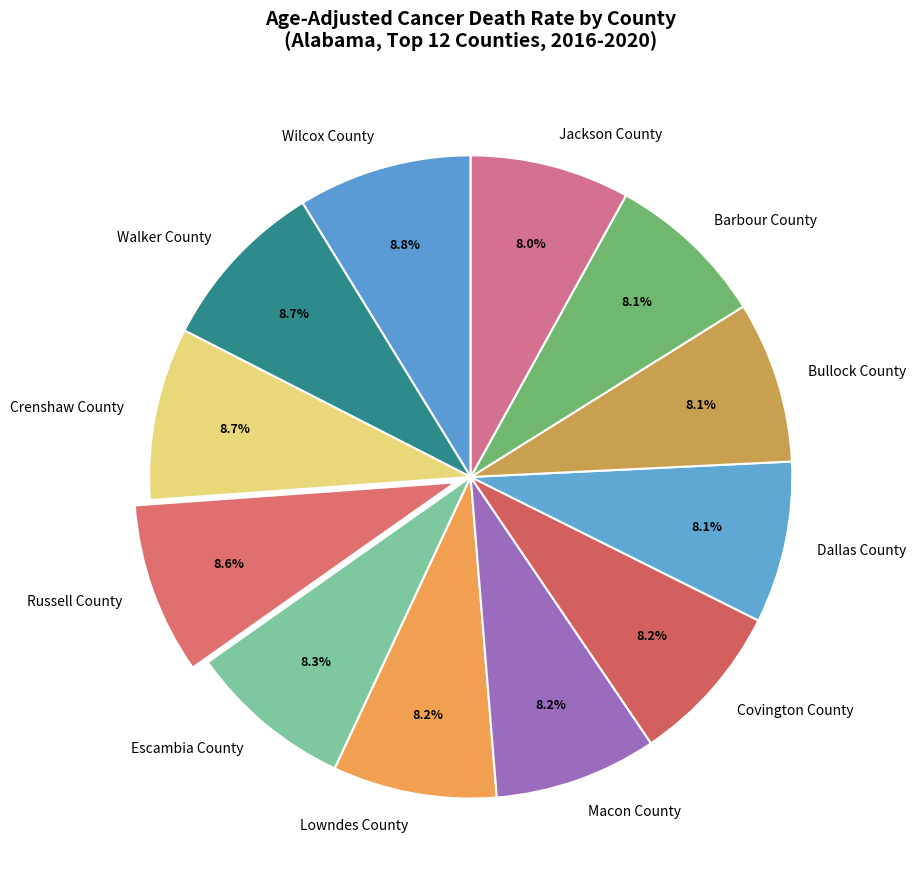

What percentage is the Russell County slice, to the nearest percent?

9%